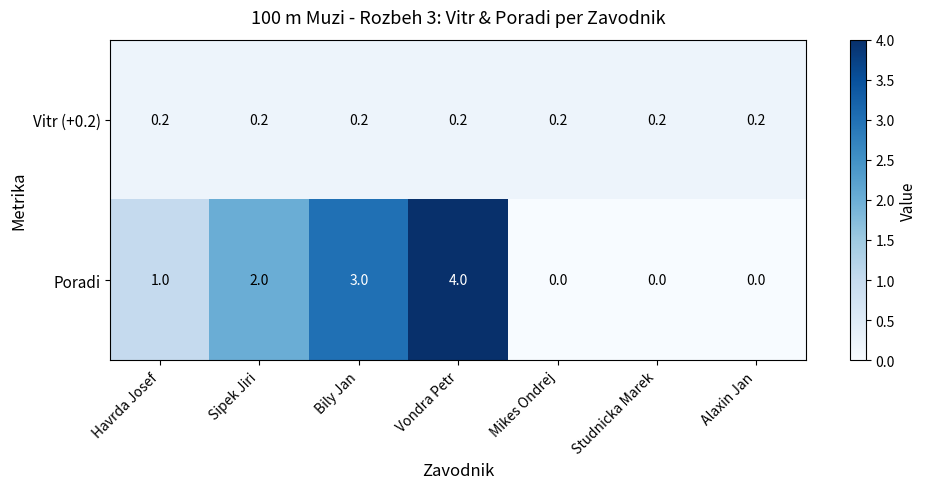

Which series changed the most between Bily Jan and Alaxin Jan?

Poradi